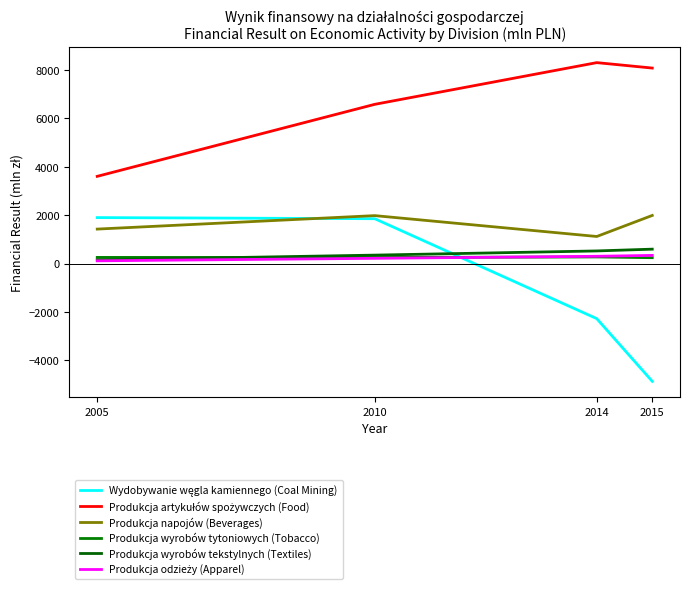

In Produkcja wyrobów tytoniowych (Tobacco), how many points are higher than both neighbors (excluding endpoints)?

1